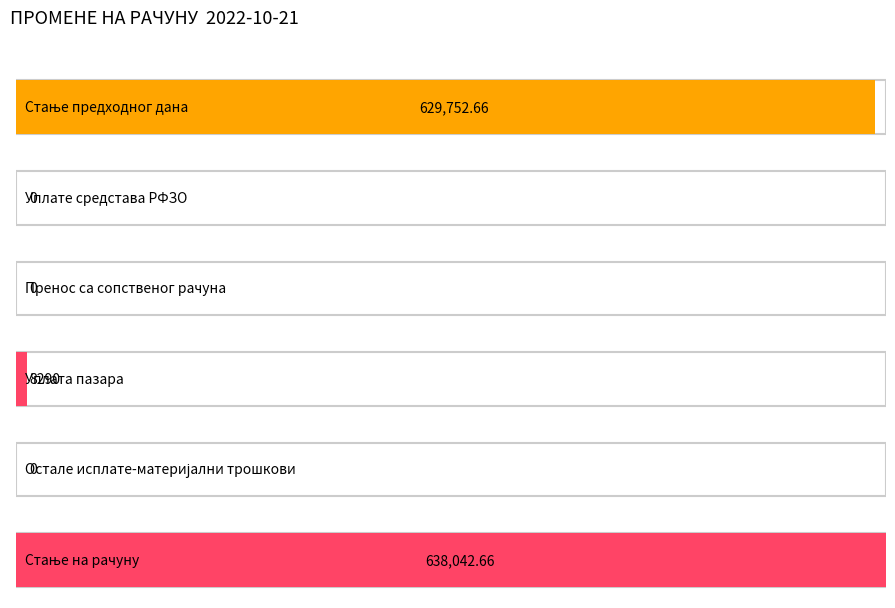

The value at Уплате средстава РФЗО is 353447.2. True or false?

False